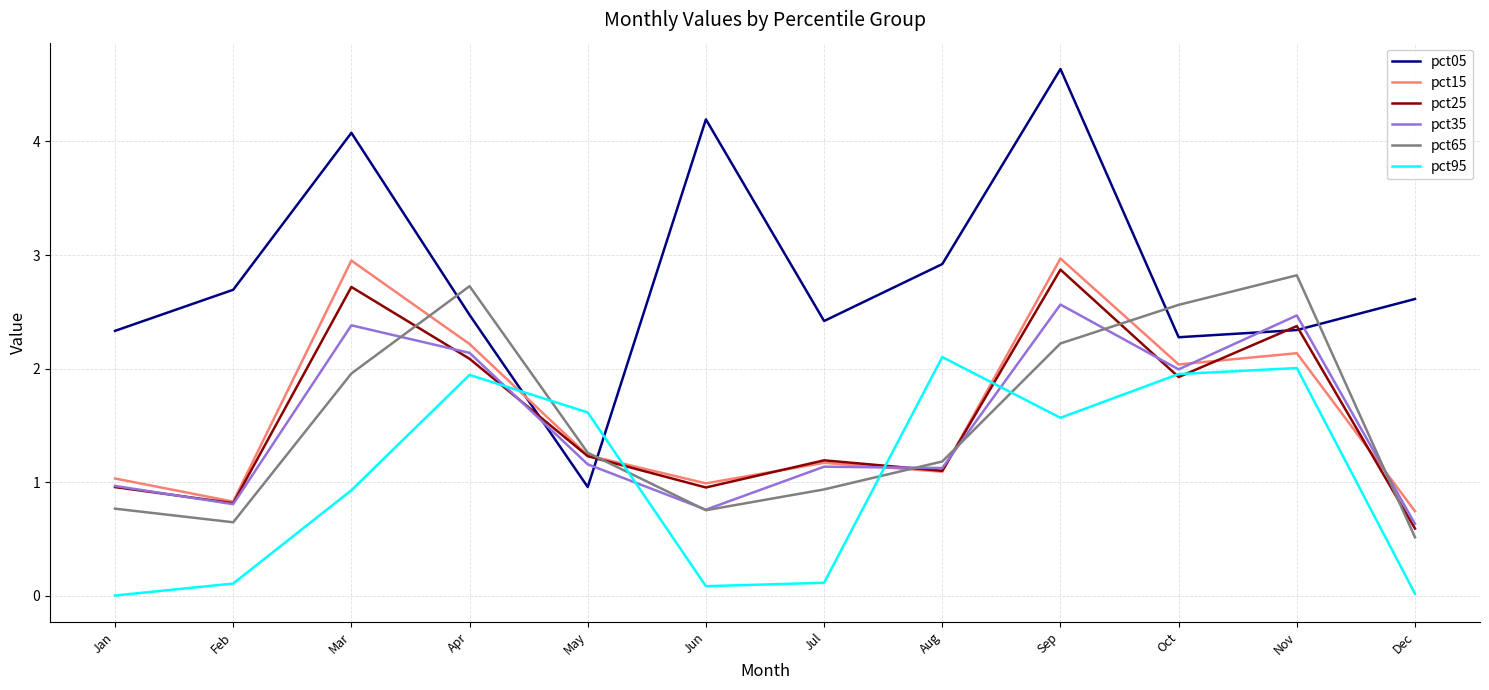

Which series has the largest total across all categories?

pct05